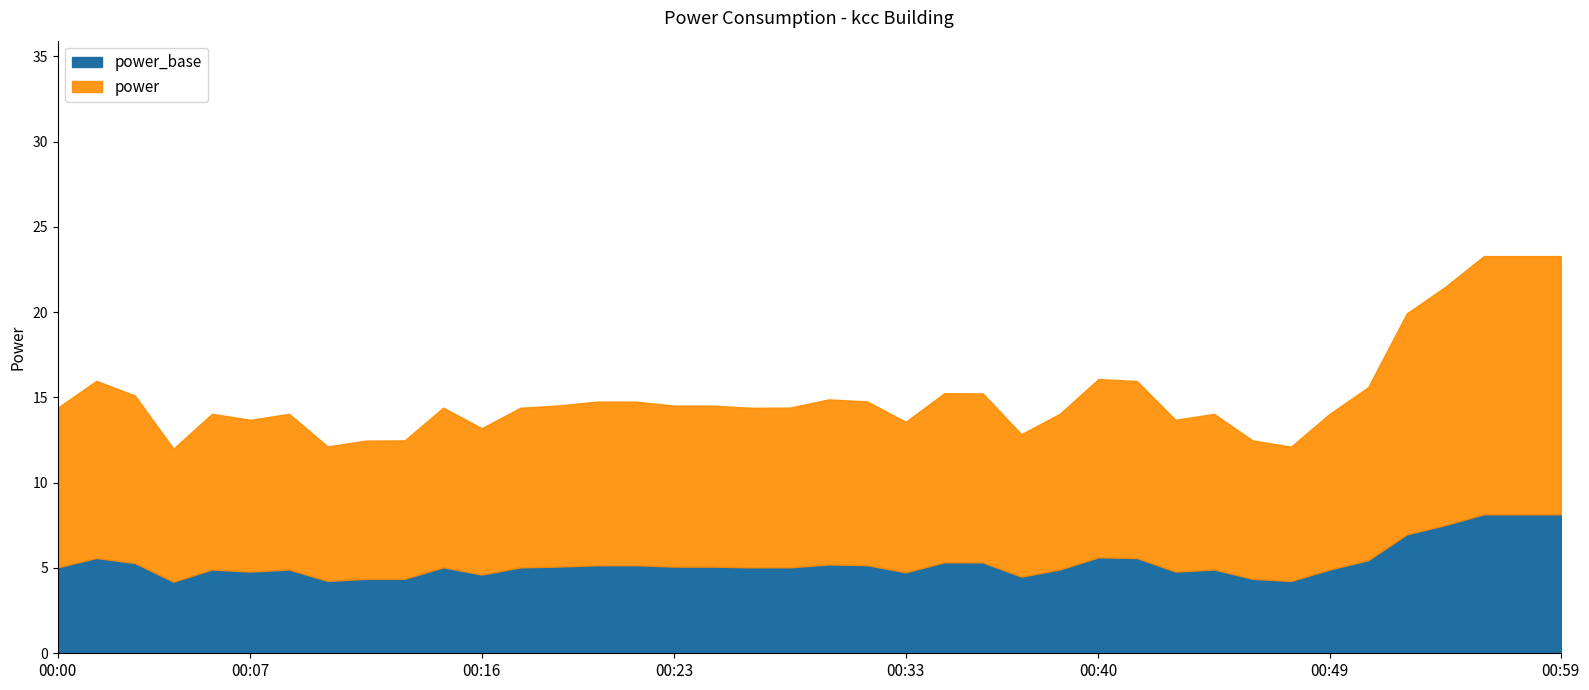

What is the change in value from 00:12 to 00:33?

+2.4